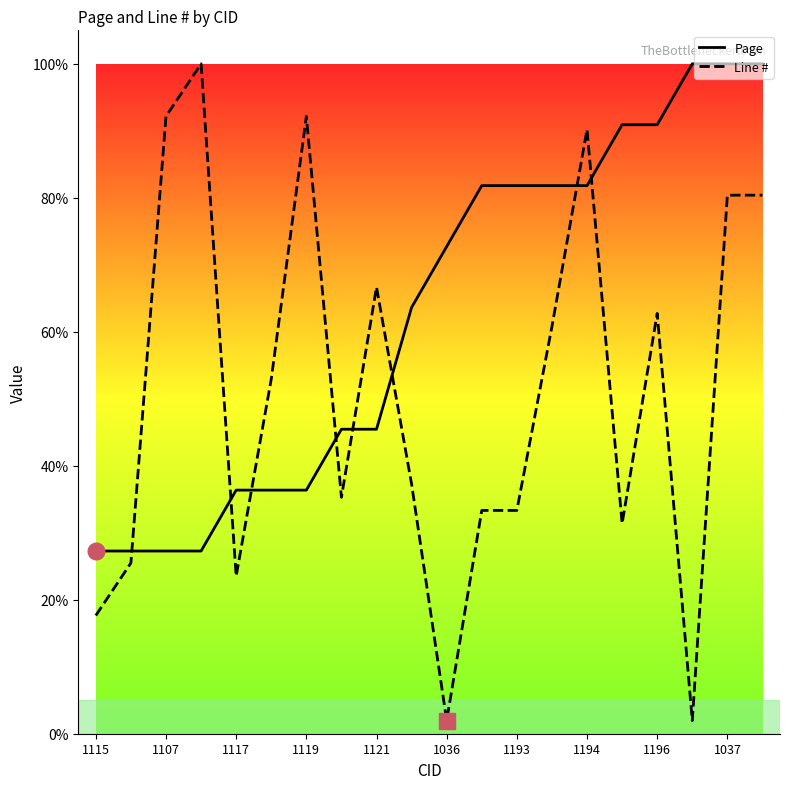

Is this an area chart (filled region under the line)?

No